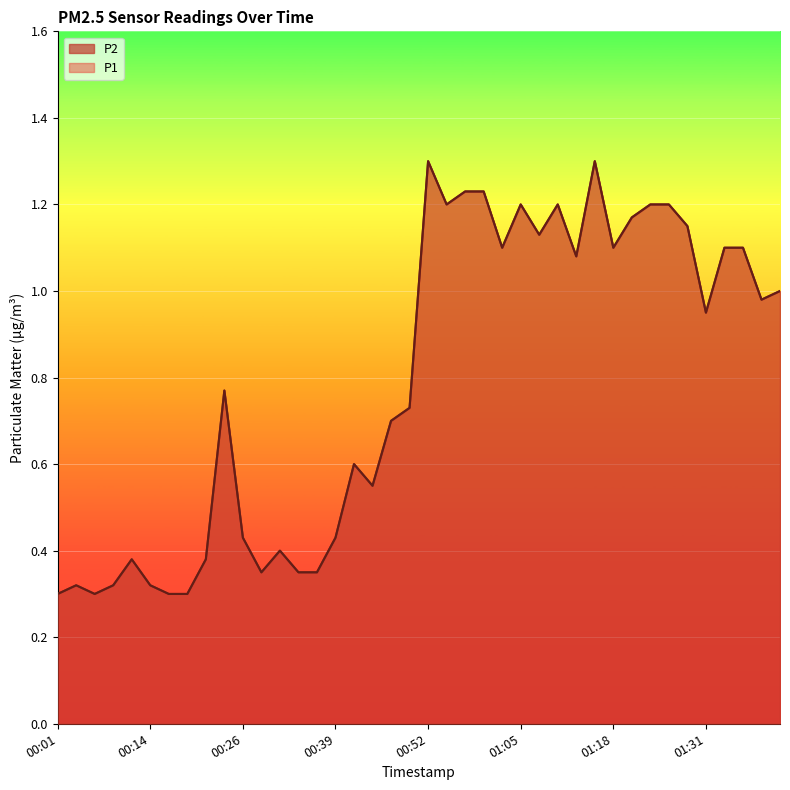

What is the minimum value for P2?

0.3